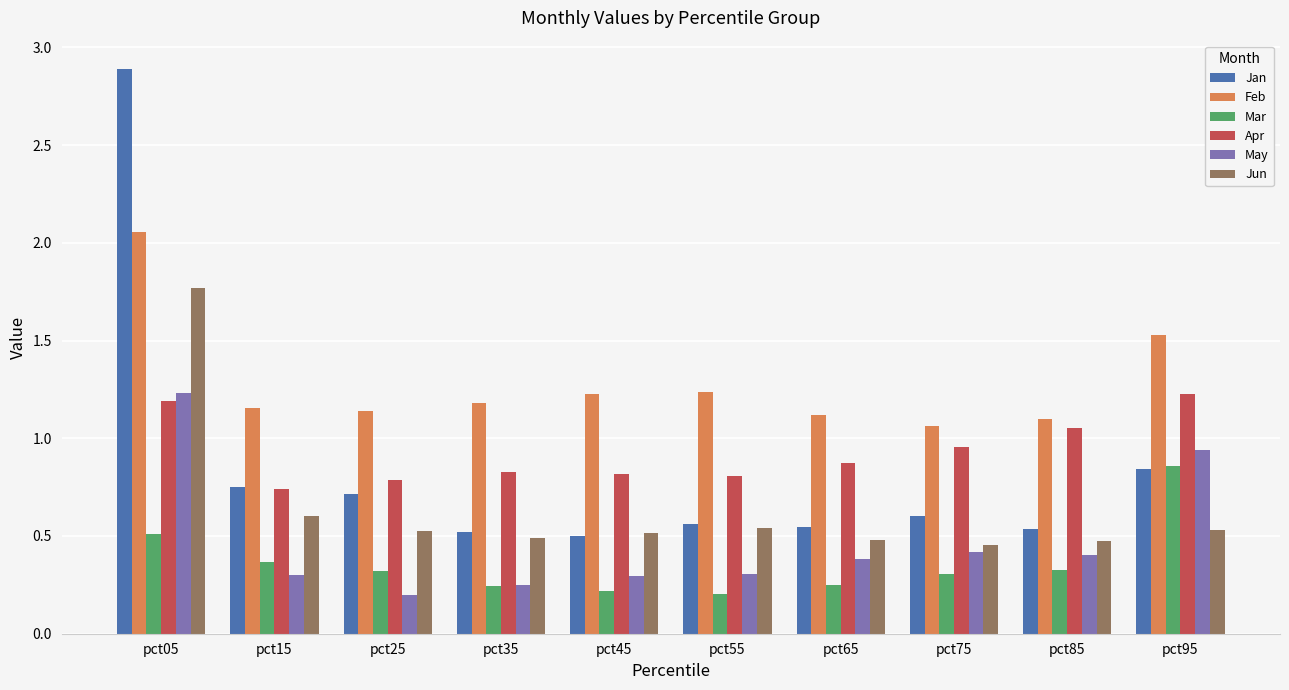

What is the difference between the highest and lowest values at pct05?

2.4